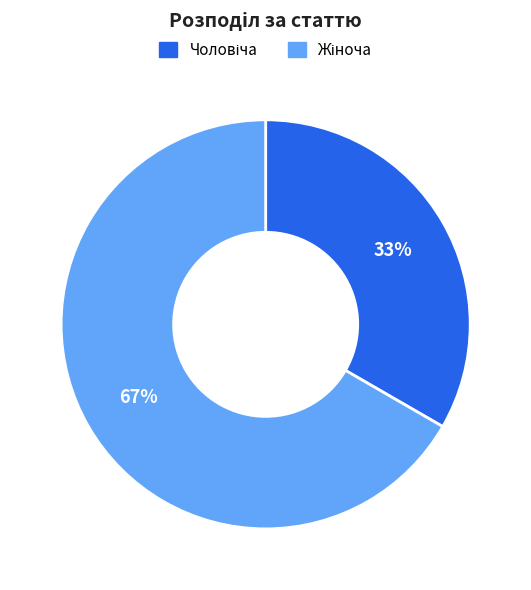

Count the number of slices in the pie.

2